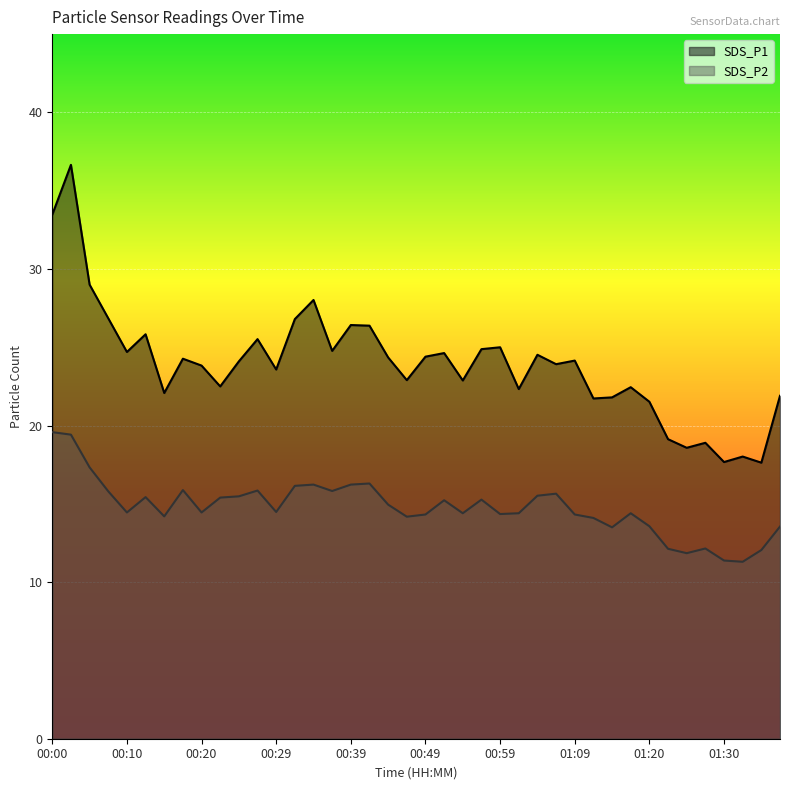

What is the label of the 13th point from the left?

00:29